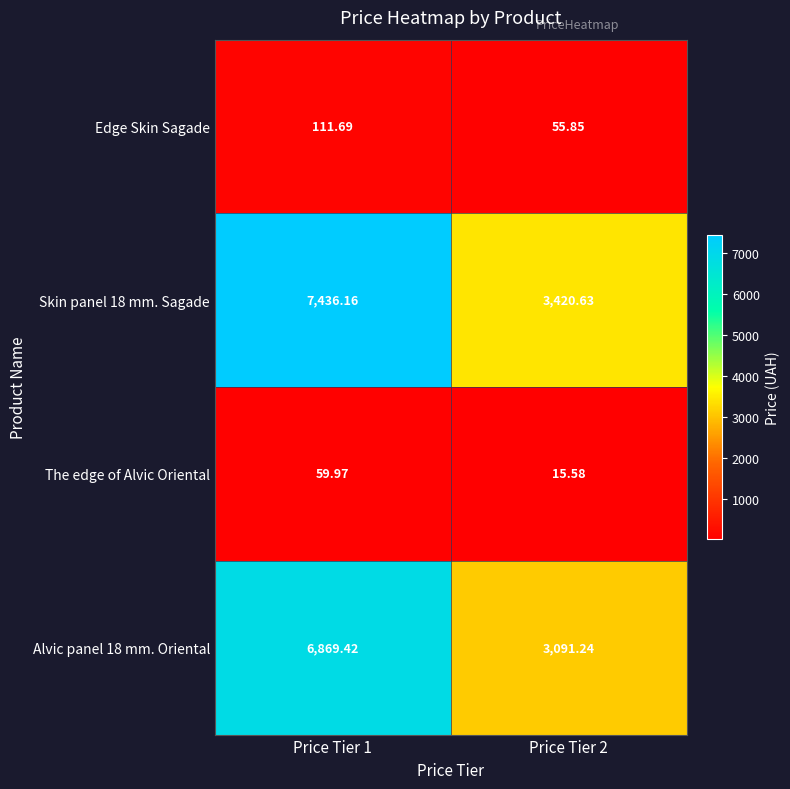

Is the value of Edge Skin Sagade at Price Tier 1 greater than the value of Alvic panel 18 mm. Oriental at Price Tier 1?

No